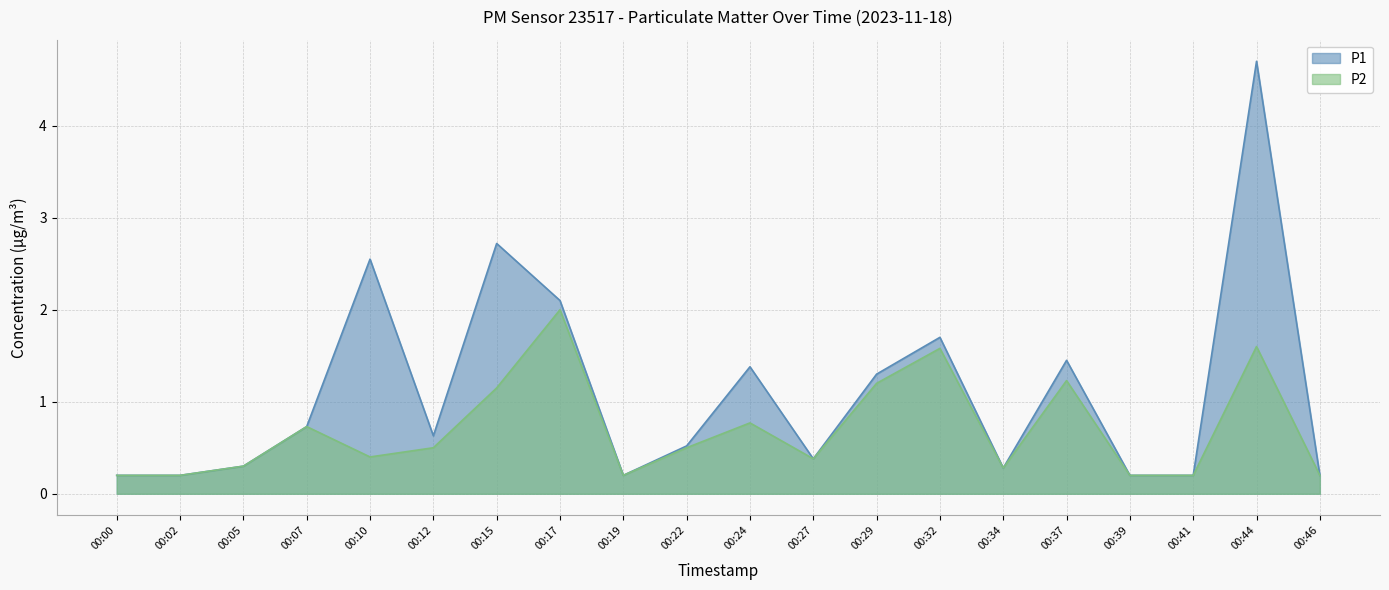

What is the lowest value of the P1 series?

0.2